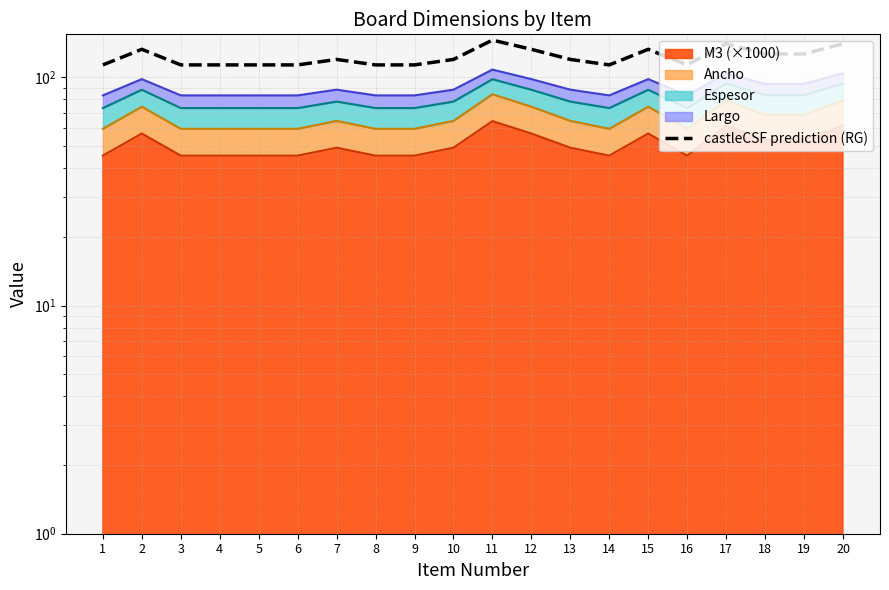

Where is the data nearest to the value 129?

18